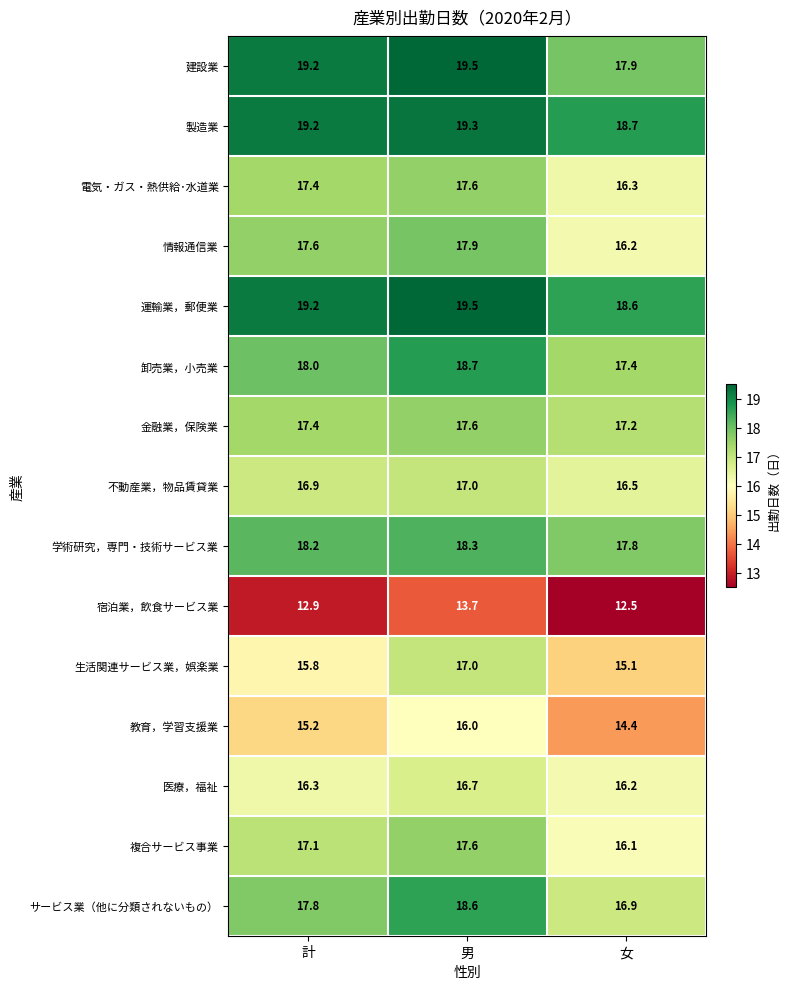

At which label is 金融業，保険業 closest to 17?

女